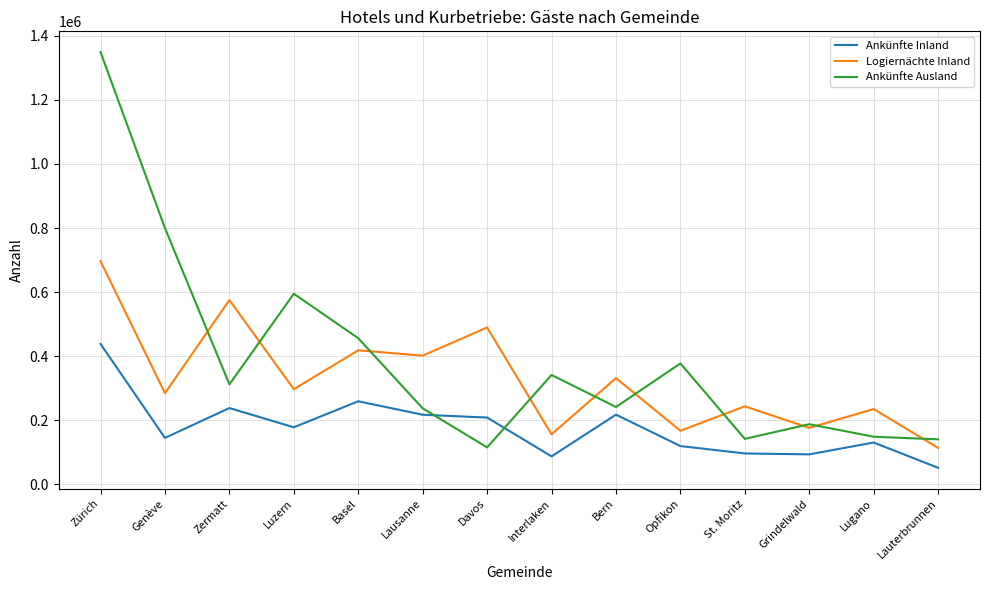

What is the minimum value shown in the chart?

51570